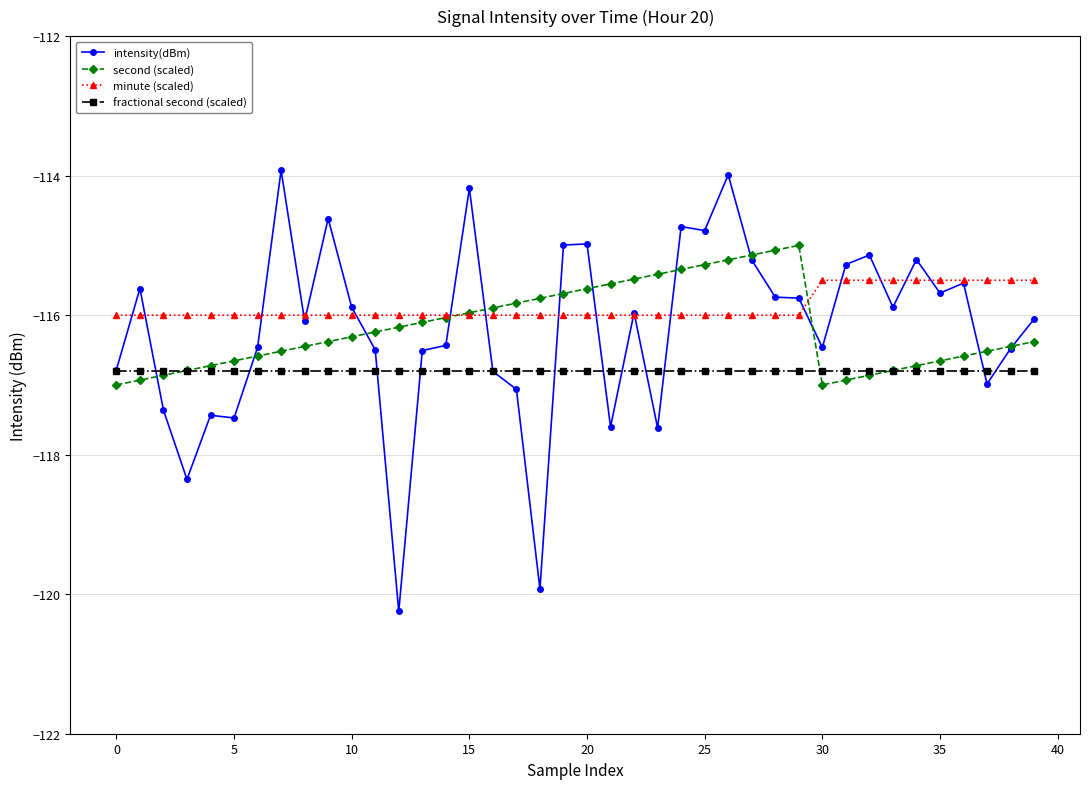

Which series has the largest range (max minus min)?

intensity(dBm)